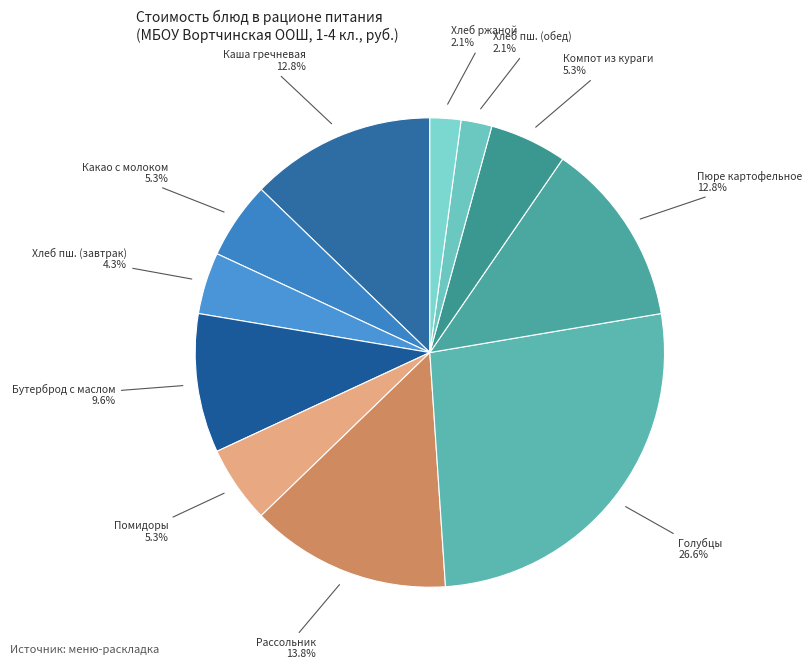

Do Какао с молоком and Хлеб пш. (обед) together represent more than half of the pie?

No